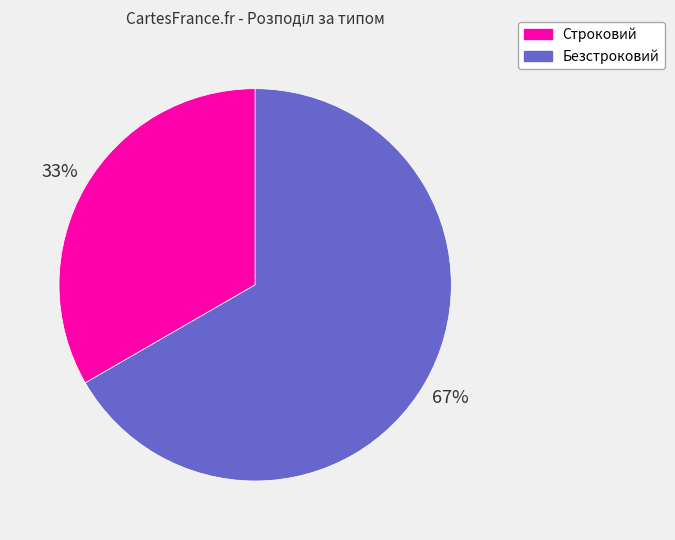

Which category accounts for the majority?

Безстроковий